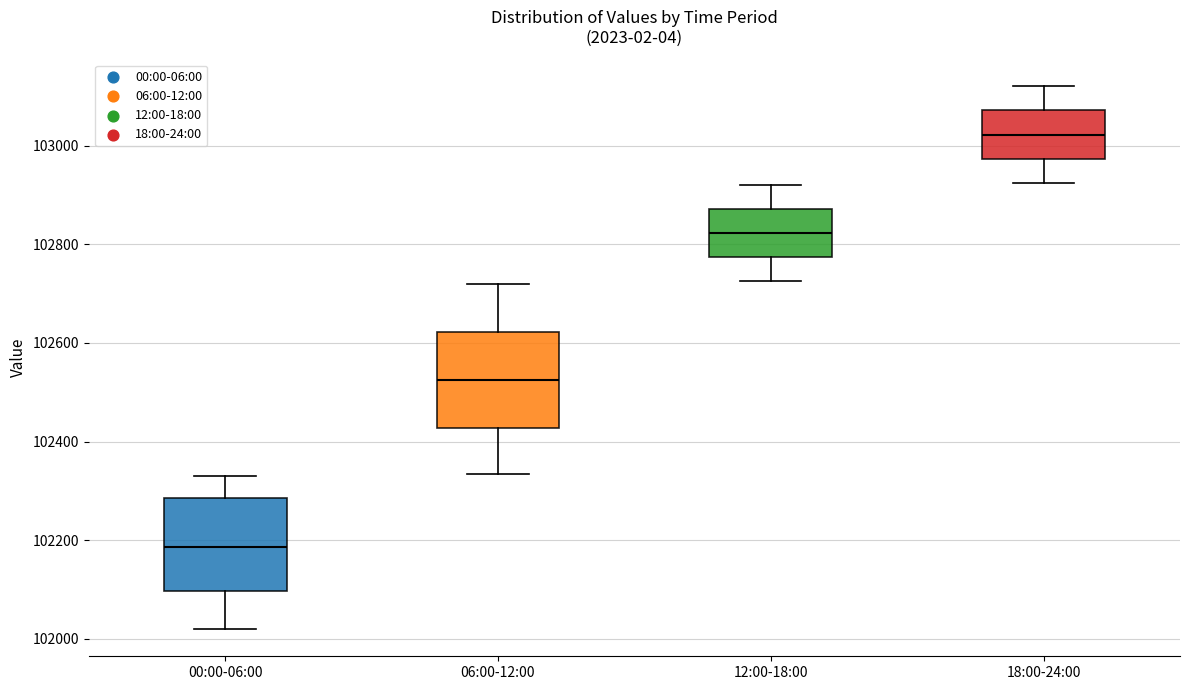

Which box has the highest median line?

18:00-24:00